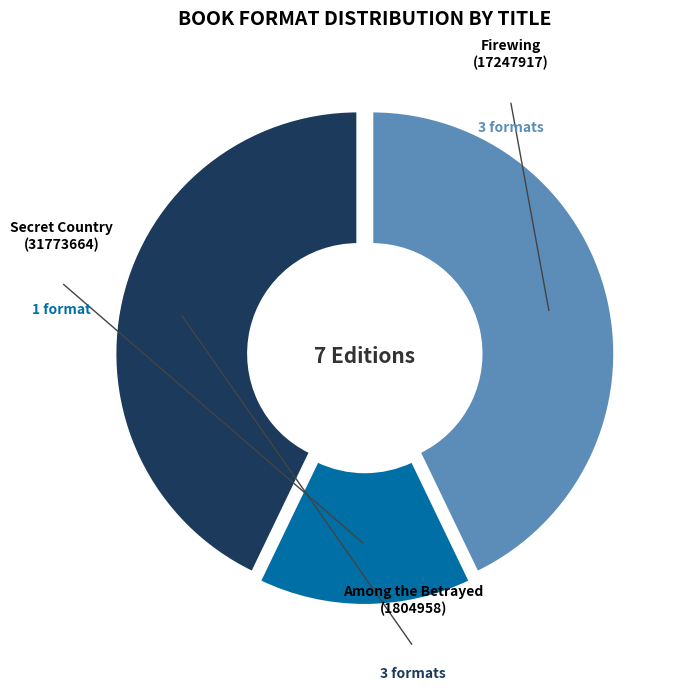

What is the largest slice in the pie chart?

Firewing (17247917)